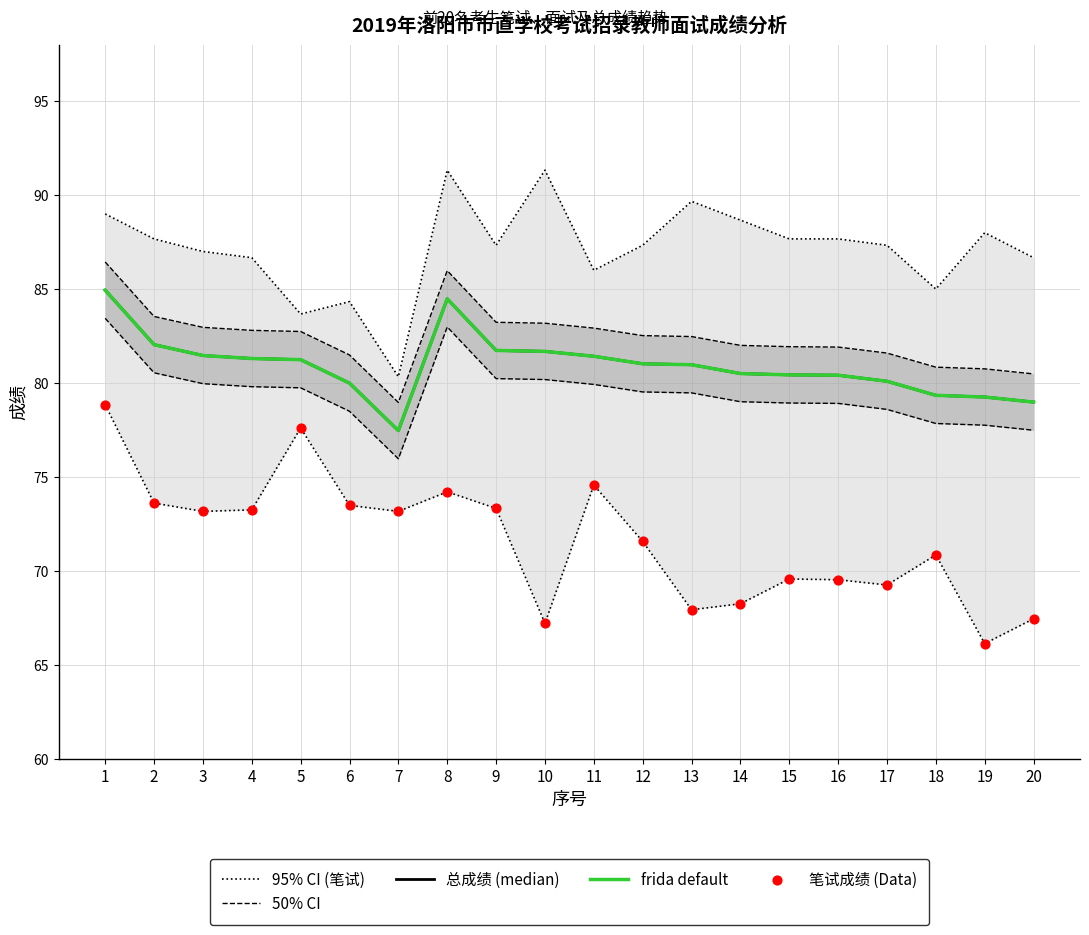

At how many categories does at least one series exceed 75?

20